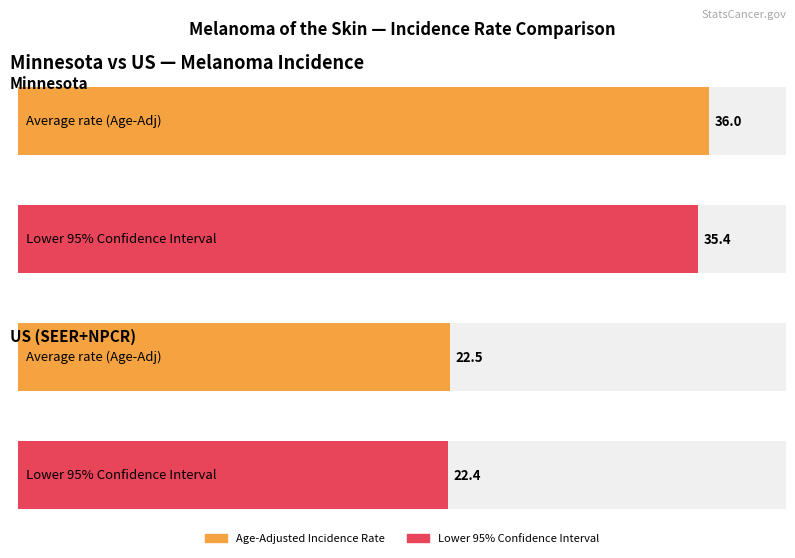

At how many categories does at least one series exceed 25?

1